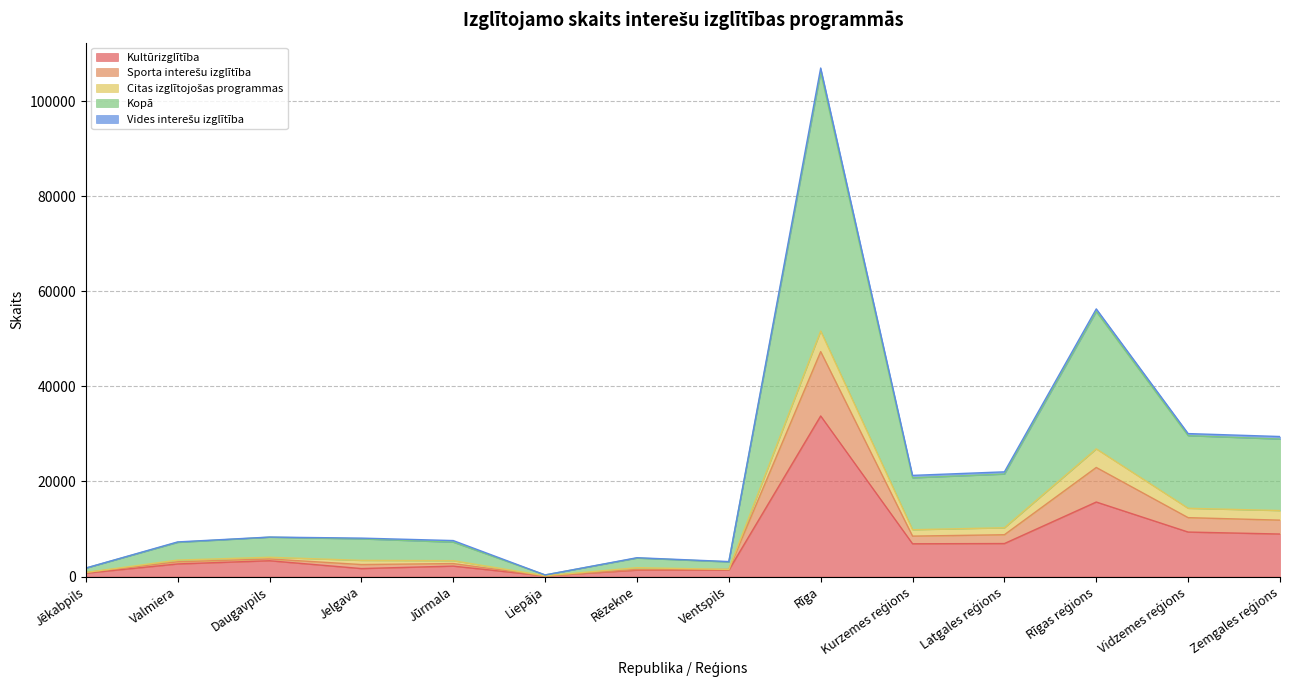

The value of Kopā at Ventspils is 3148. True or false?

True